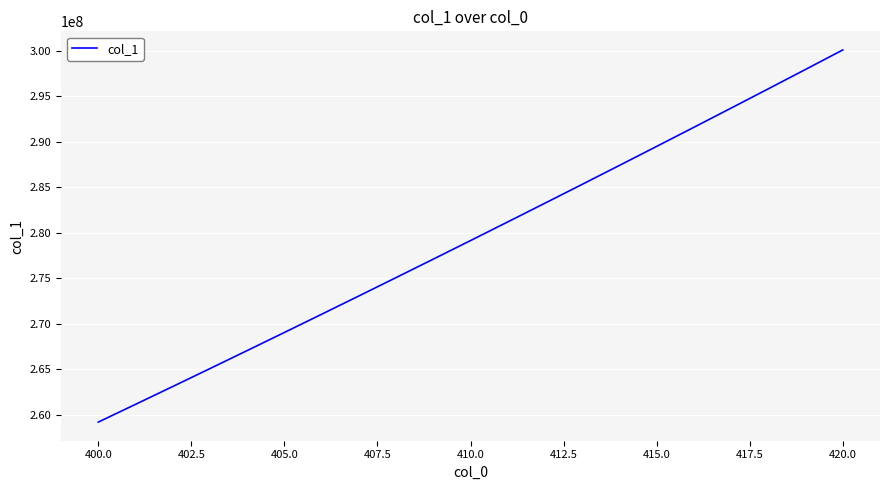

What is the difference between the maximum and minimum values?

40857396